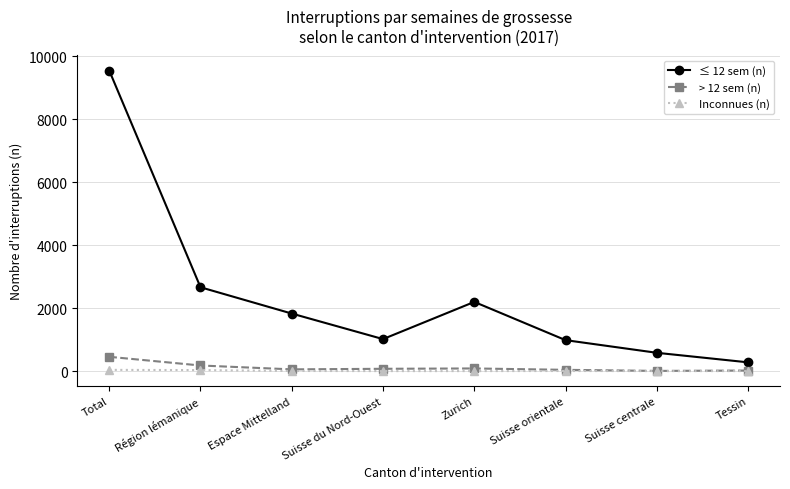

At which label does > 12 sem (n) reach its peak?

Total